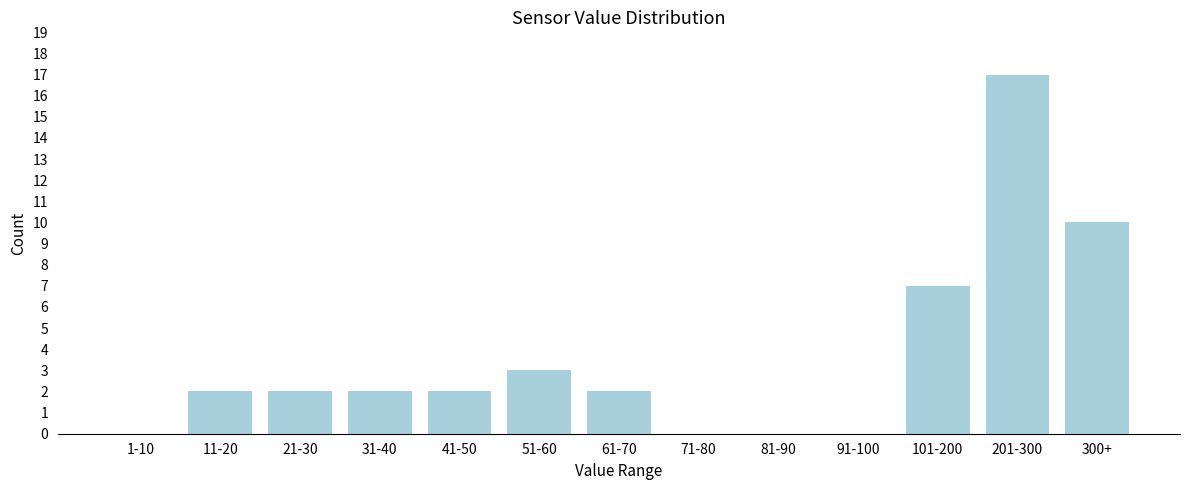

Reading right to left, what are all the values shown in this chart?

300+=10	201-300=17	101-200=7	91-100=0	81-90=0	71-80=0	61-70=2	51-60=3	41-50=2	31-40=2	21-30=2	11-20=2	1-10=0